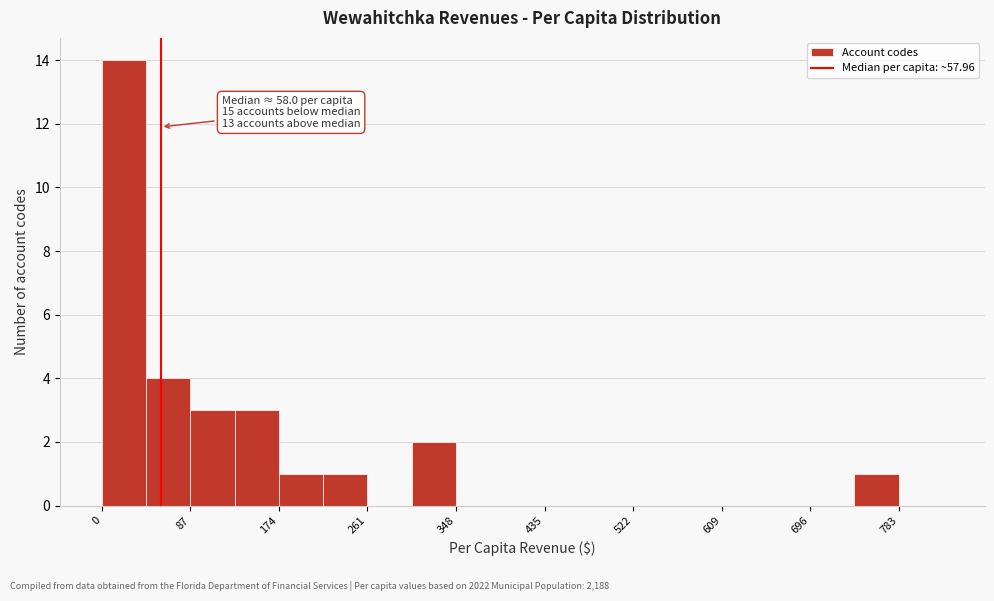

Which range on the x-axis has the tallest bar?

0 to 40